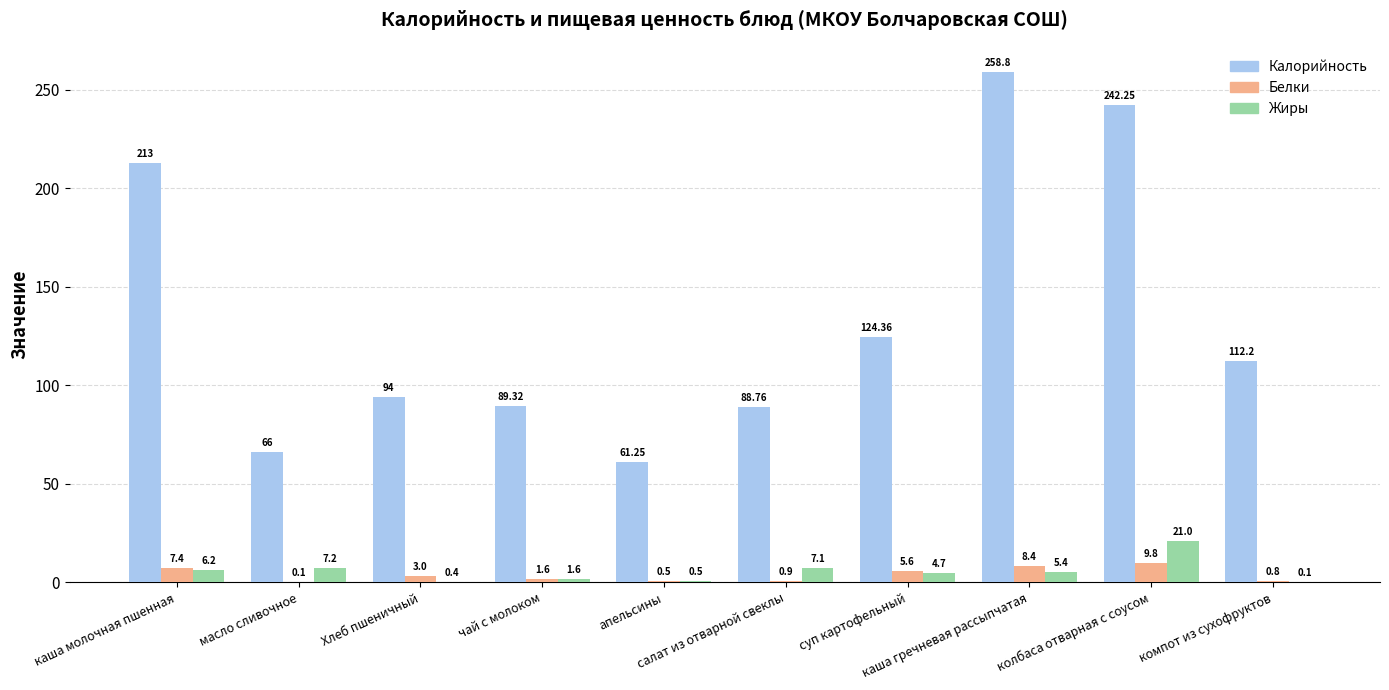

What are all the series names shown in the legend?

Калорийность, Белки, Жиры